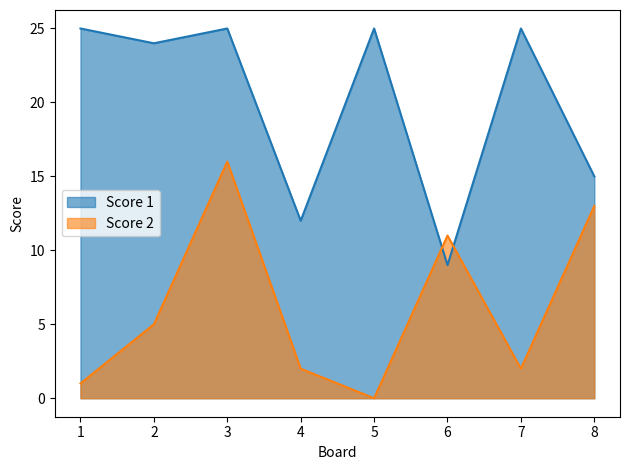

What is the difference between the maximum and minimum values in the Score 1 series?

16